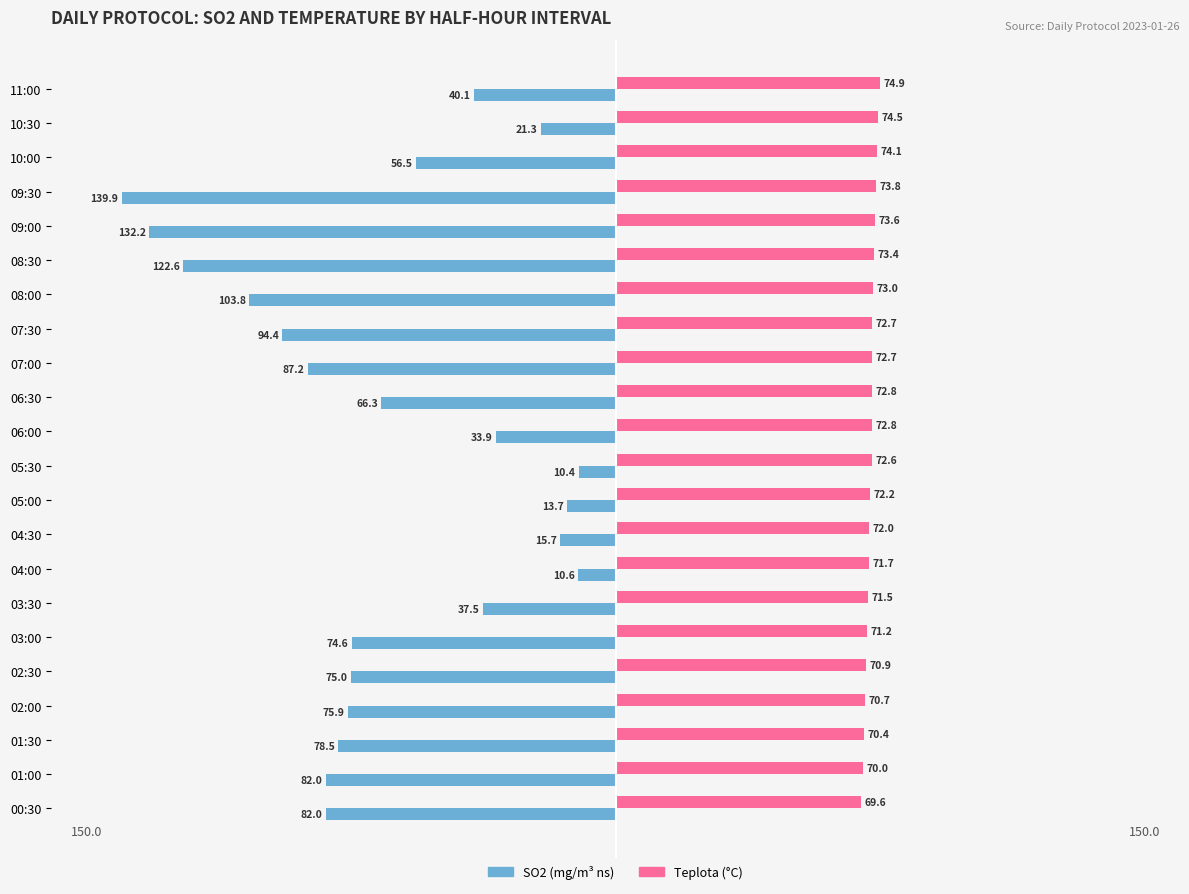

What is the spread (max minus min) of values at 02:30?

145.9